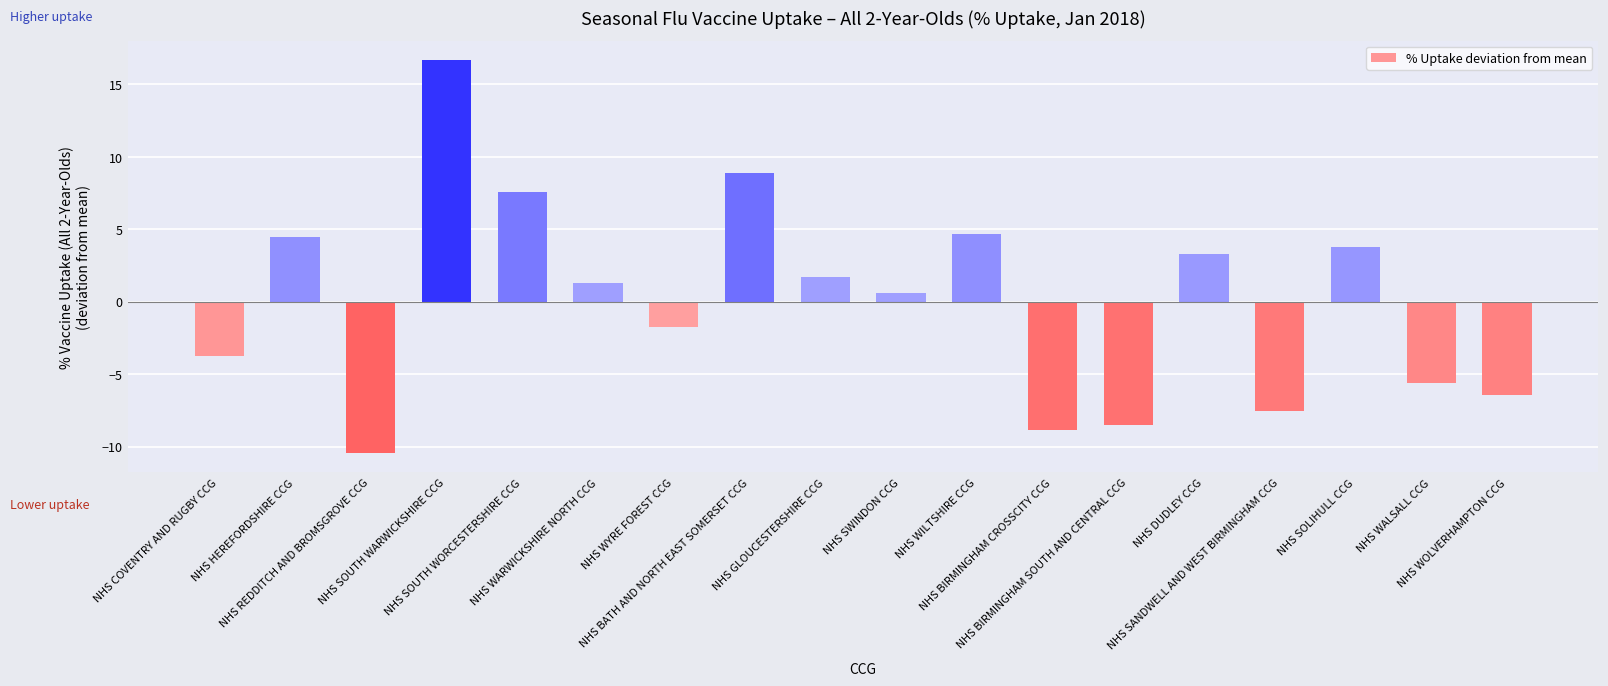

What is the smallest value displayed?

-10.4